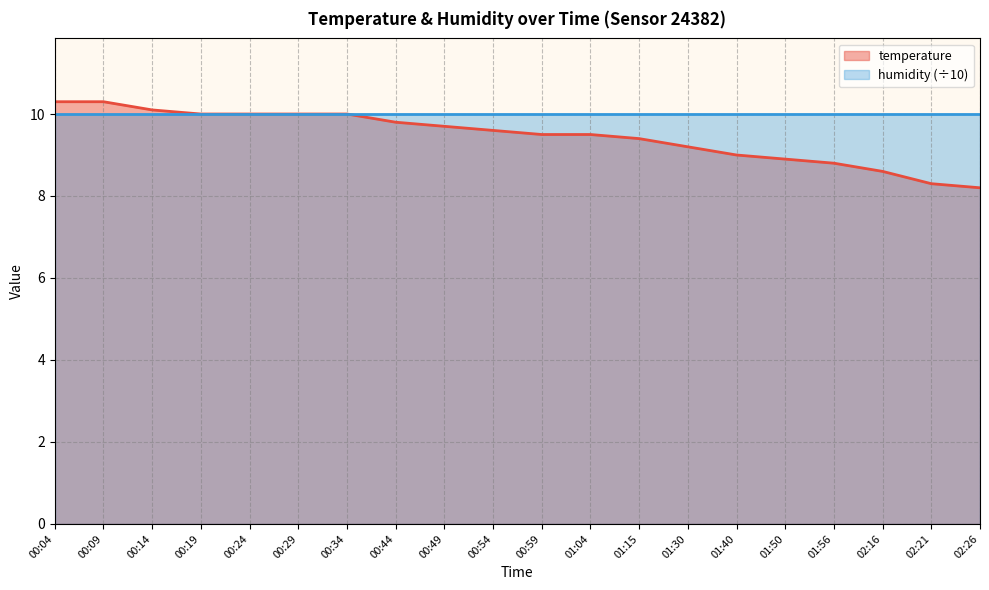

What is the change in value from 00:09 to 00:59?

-0.8